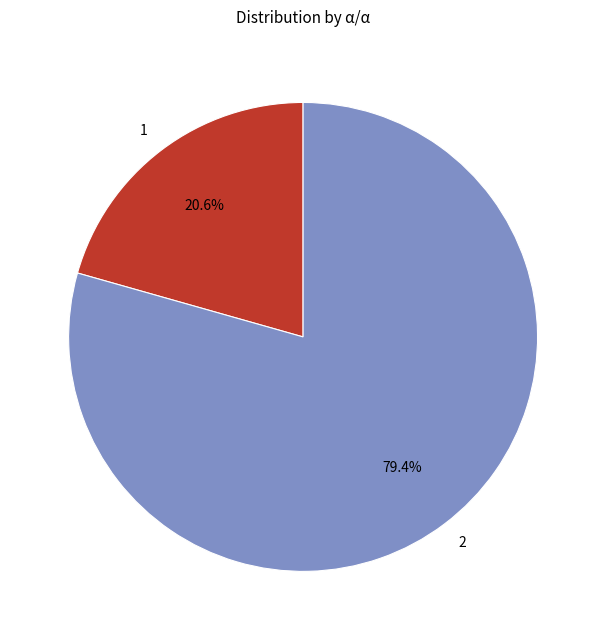

Between 2 and 1, which is larger?

2